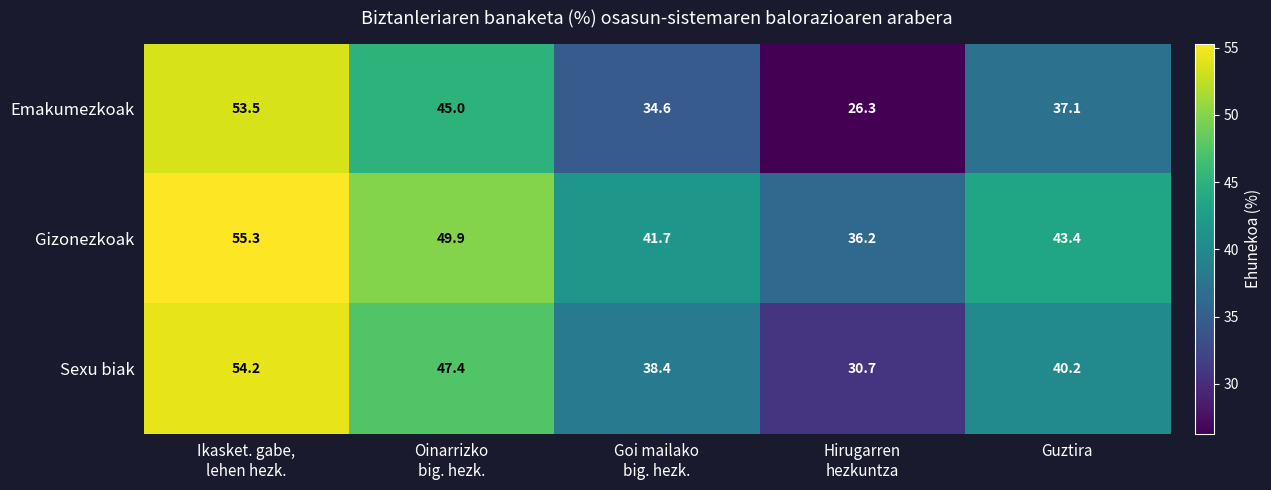

What is the highest value of the Gizonezkoak series?

55.3